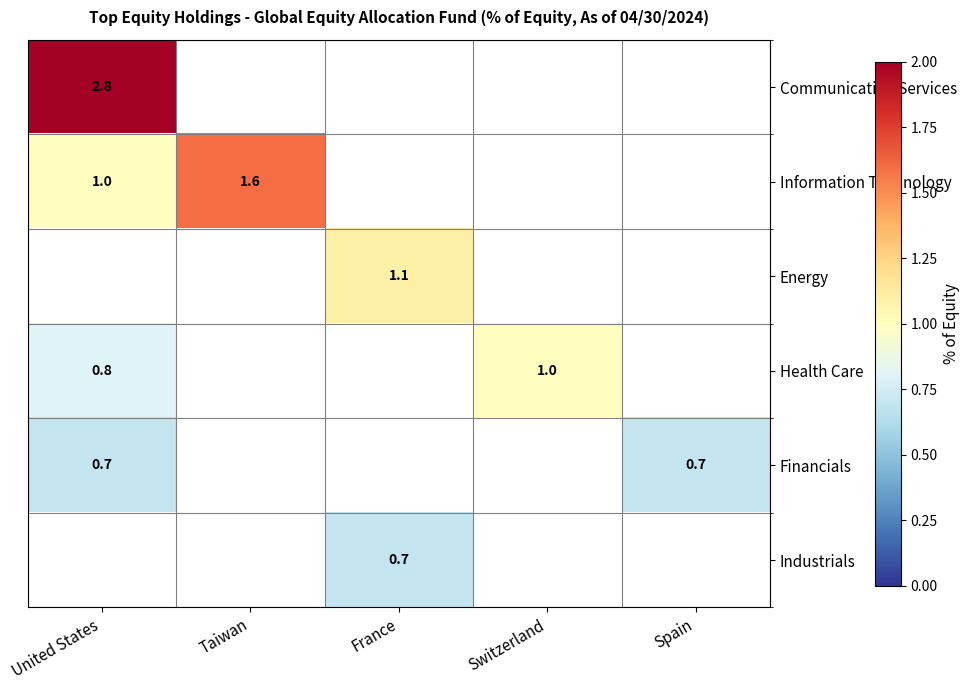

Is it true that Energy equals 1.1 at France?

True